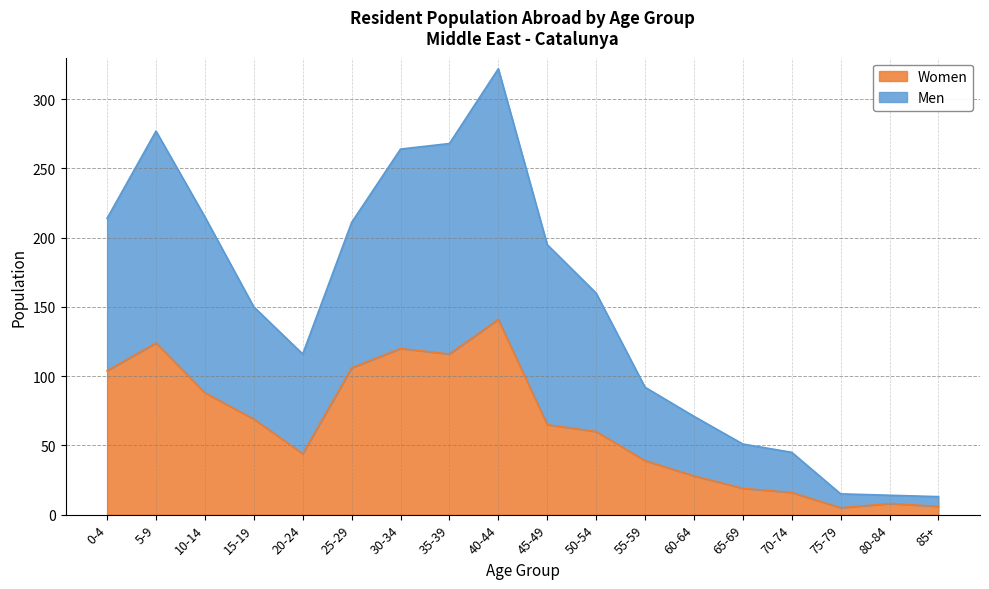

Where is the first local maximum for Men?

5-9